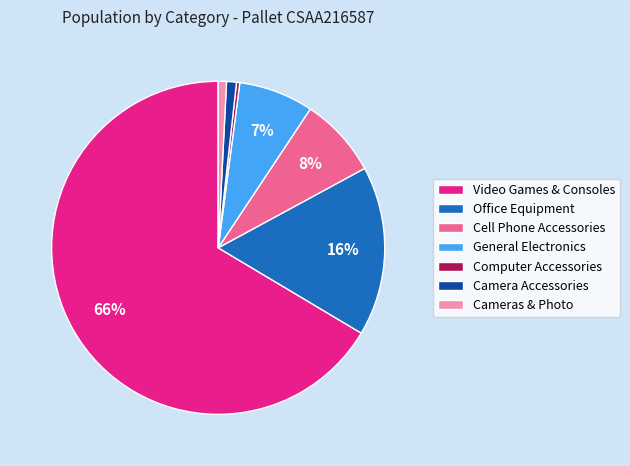

How many segments does this pie chart have?

7